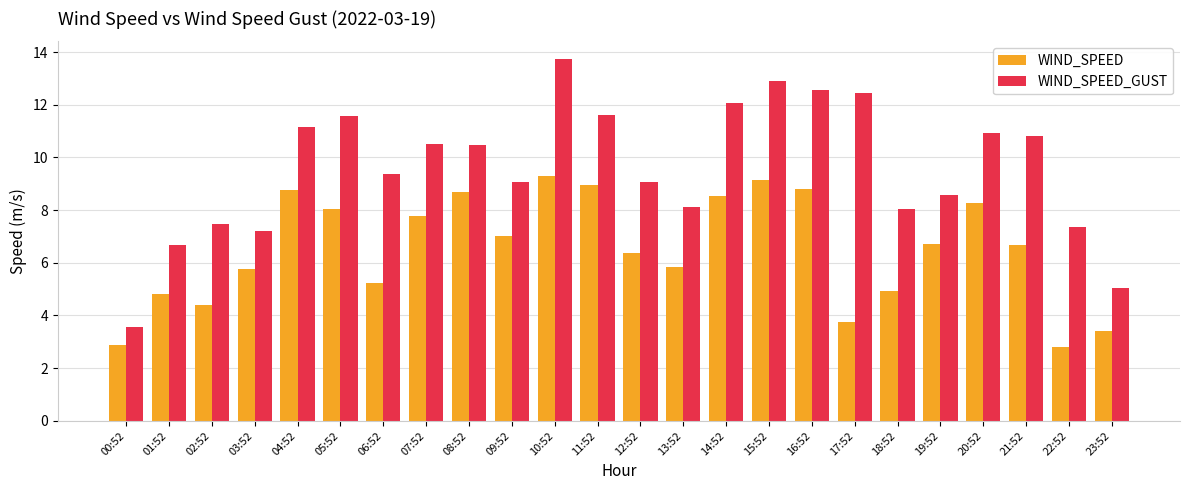

Which series changed the most between 07:52 and 14:52?

WIND_SPEED_GUST